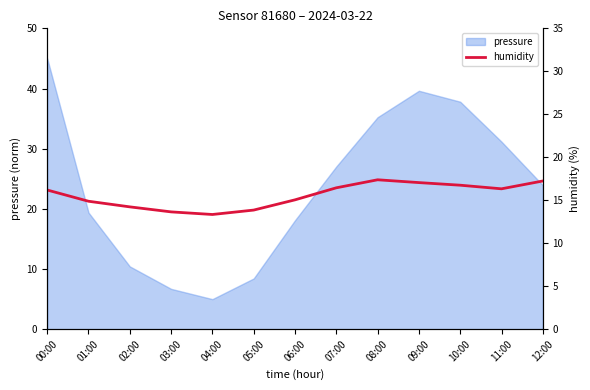

Where does the pressure series first go above 23?

00:00